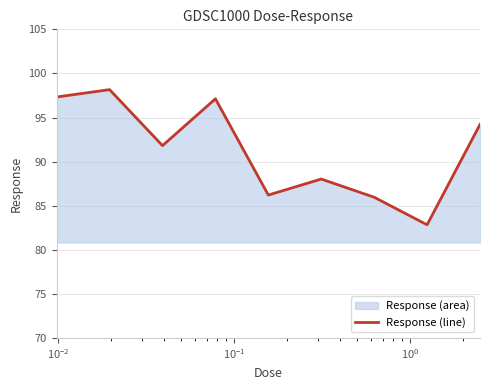

What is the smallest value displayed?

82.8